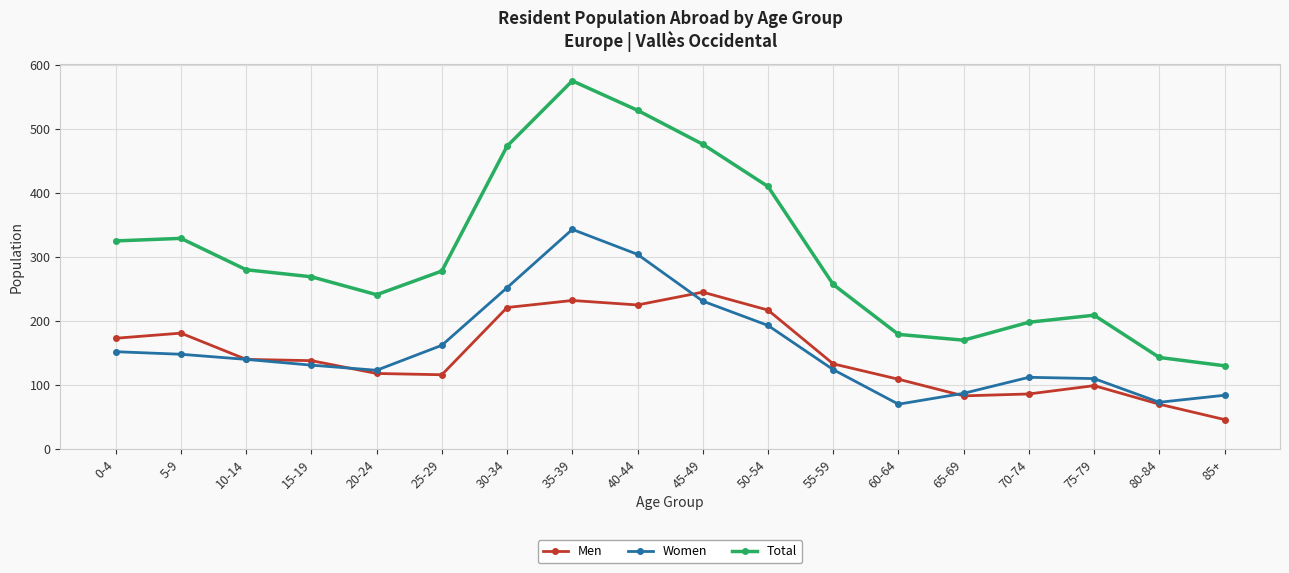

At which label does Women first exceed 140?

0-4